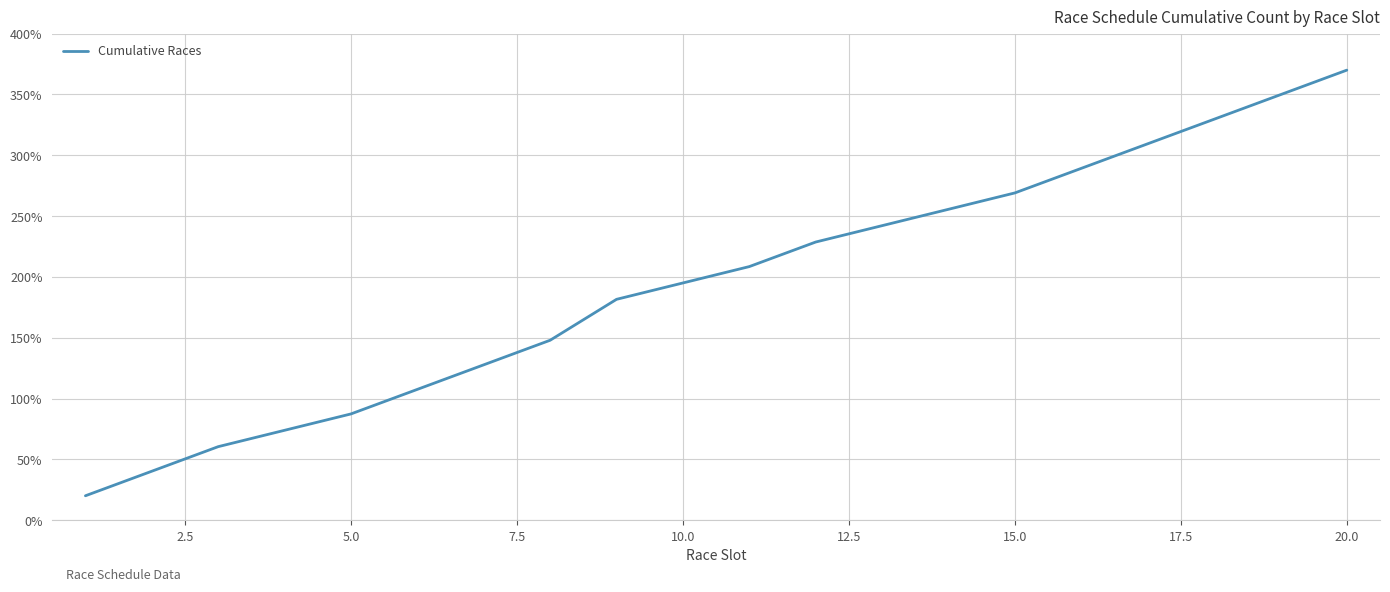

What is the smallest value displayed?

20.2